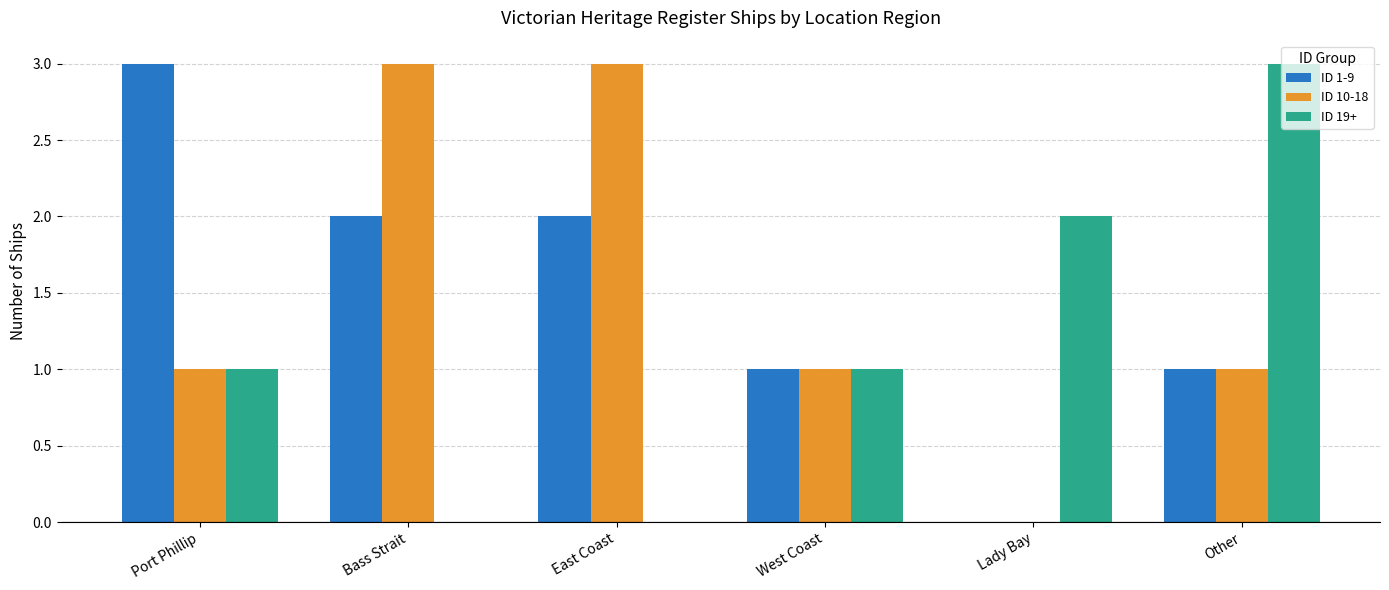

Reading left to right, list all the values displayed in this chart.

ID 1-9: Port Phillip=3	Bass Strait=2	East Coast=2	West Coast=1	Lady Bay=0	Other=1
ID 10-18: Port Phillip=1	Bass Strait=3	East Coast=3	West Coast=1	Lady Bay=0	Other=1
ID 19+: Port Phillip=1	Bass Strait=0	East Coast=0	West Coast=1	Lady Bay=2	Other=3